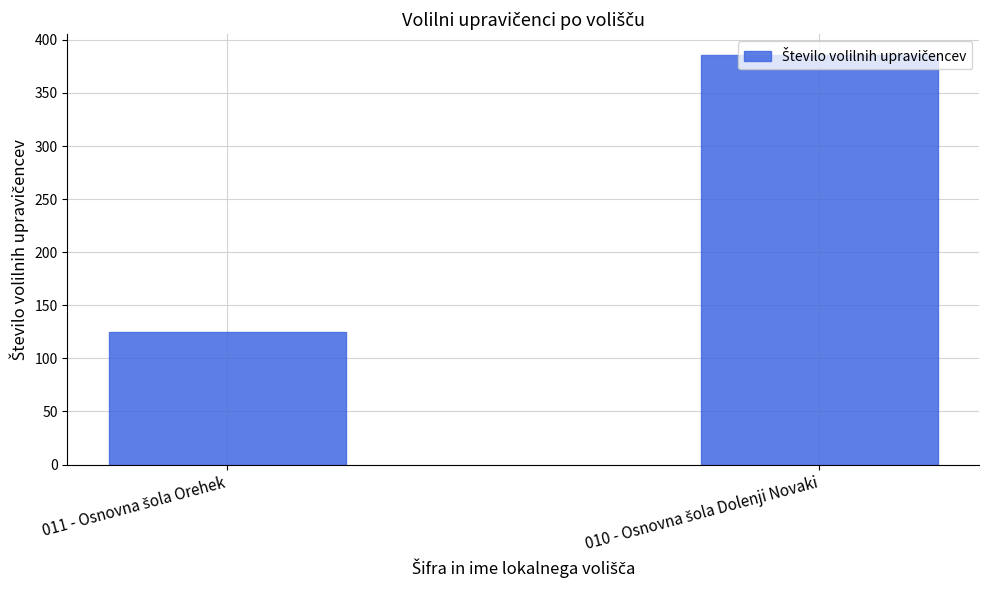

Count the values in the range 125 to 386.

2